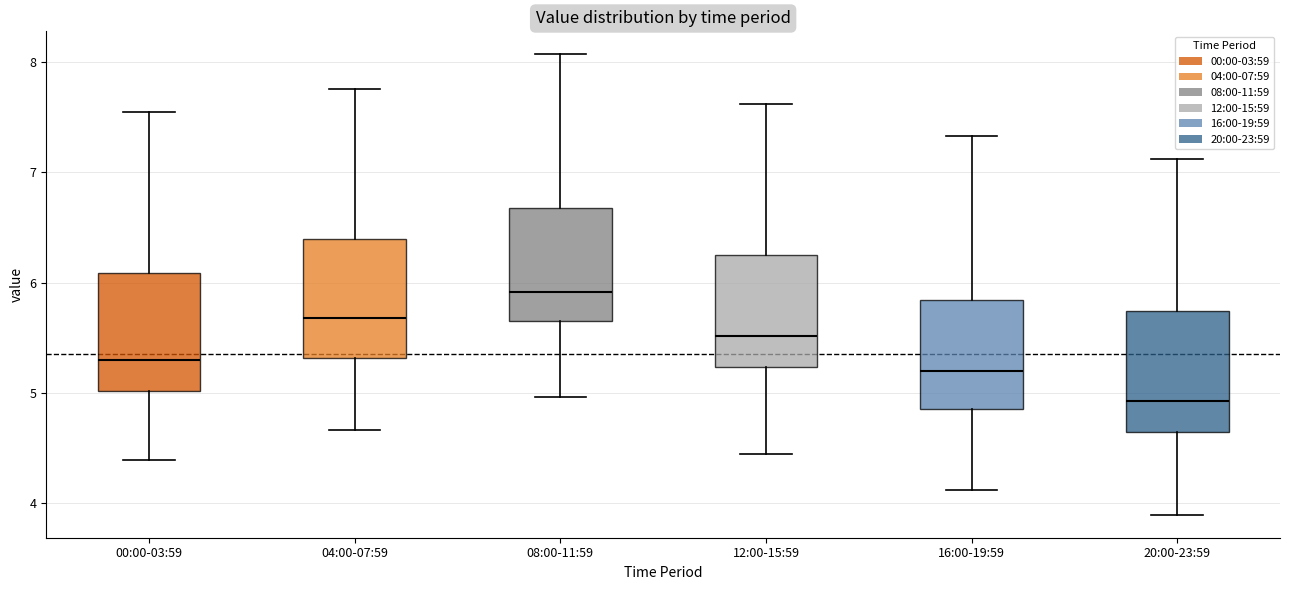

Which box's median line is the lowest?

20:00-23:59